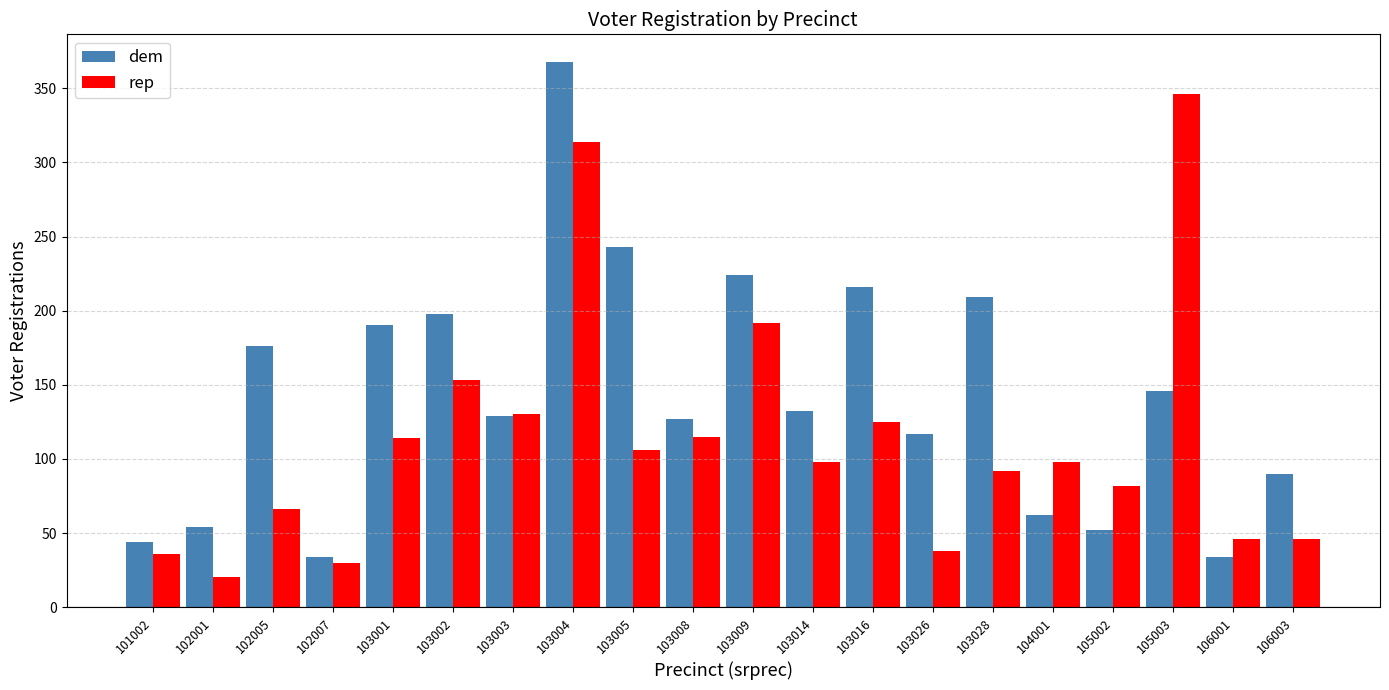

List the series in order of their overall mean, lowest first.

rep, dem